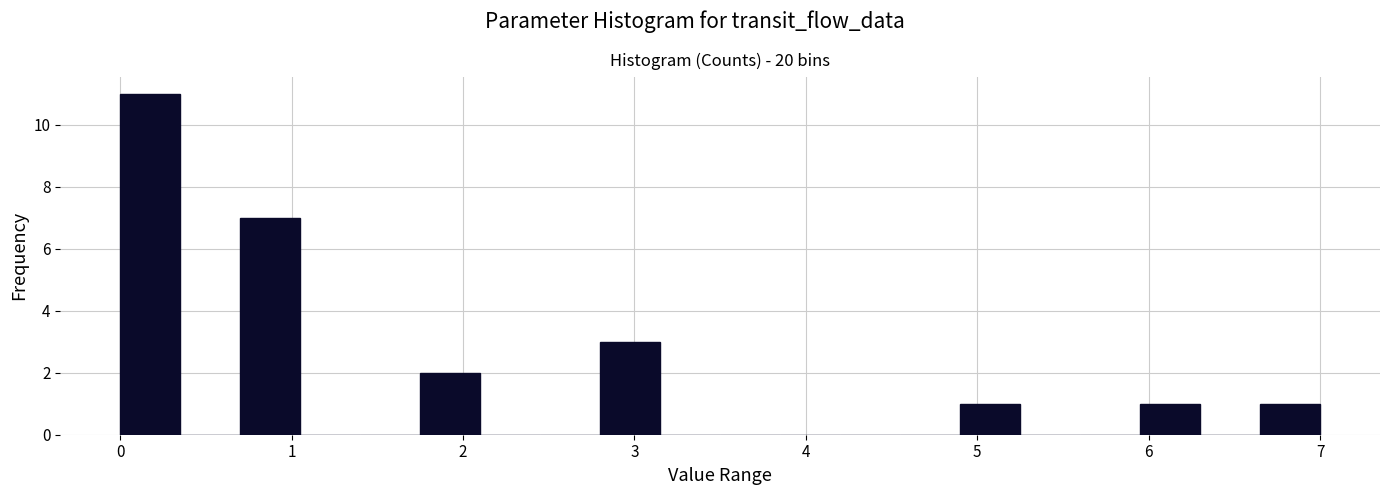

Around what value on the x-axis is the tallest bar? Give the approximate position of its centre, as read against the axis.

0.2